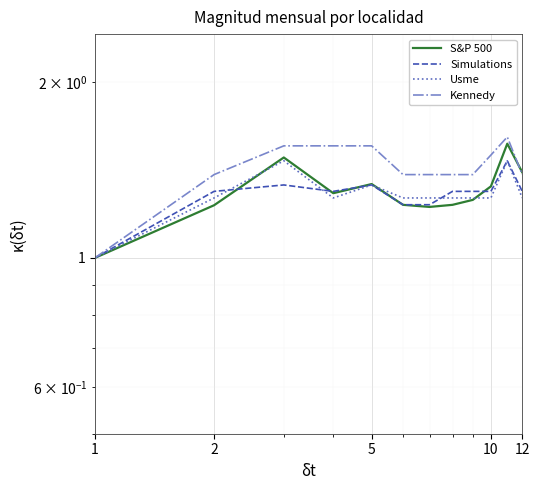

How many Simulations values are between 1 and 2?

12